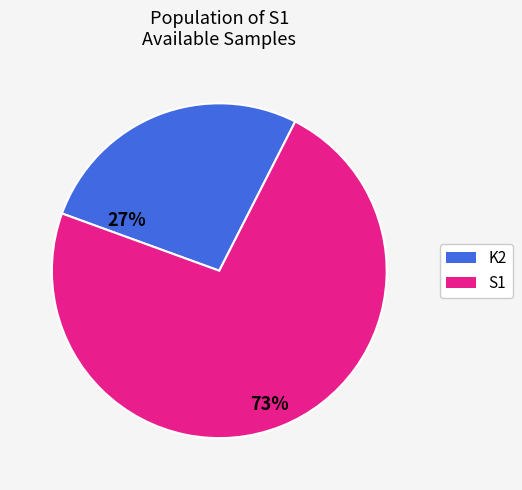

Is there a majority slice in this chart?

Yes